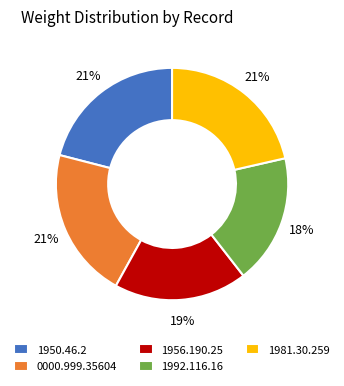

Is there any slice that represents more than half of the pie?

No